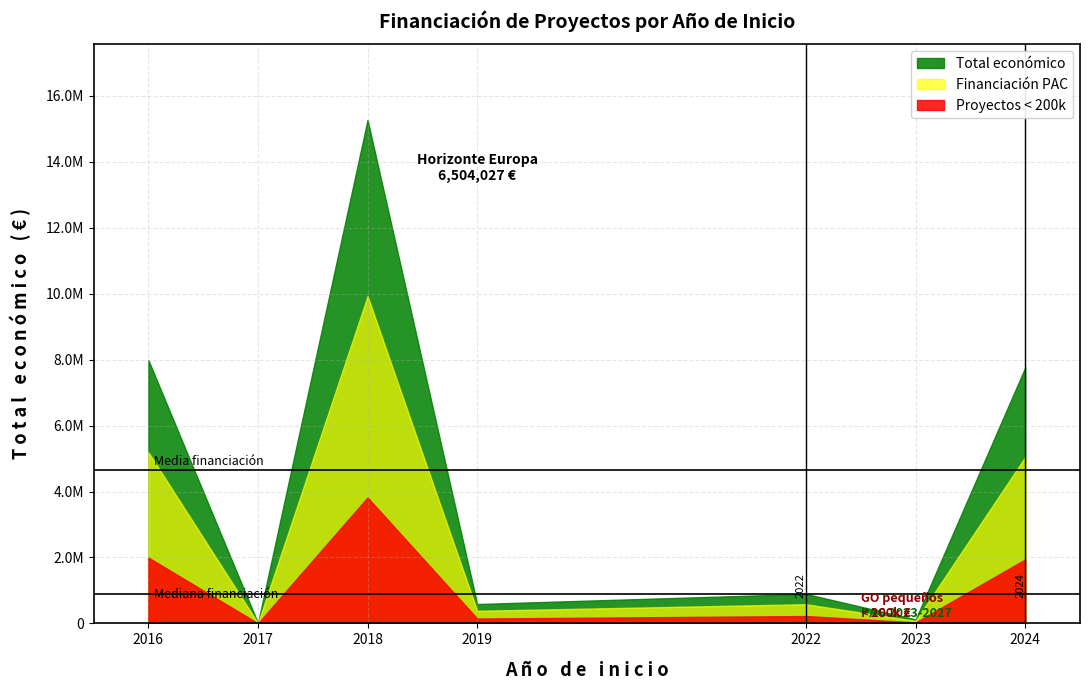

The value at 2019 is 587734. True or false?

True